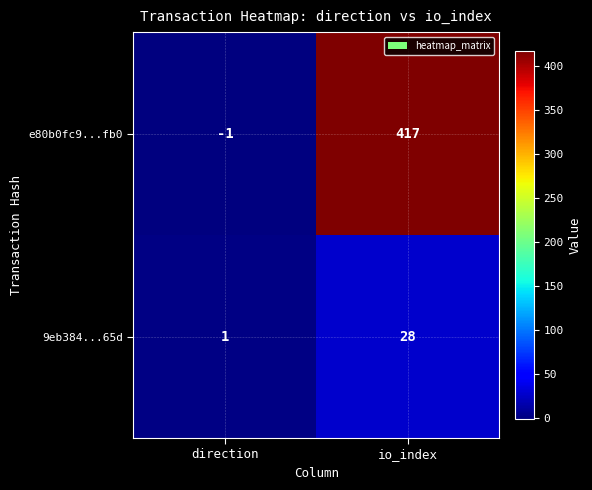

Rank the series at io_index from lowest to highest value.

9eb384...65d, e80b0fc9...fb0